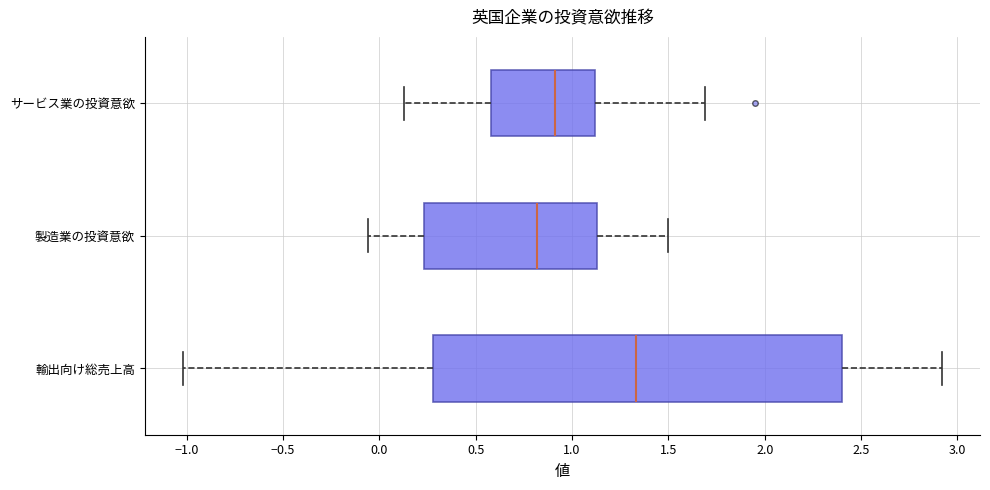

Where does the right whisker of the box for 輸出向け総売上高 end on the x-axis? The values are not printed on the chart, so give them approximately, as read against the axis.

2.90